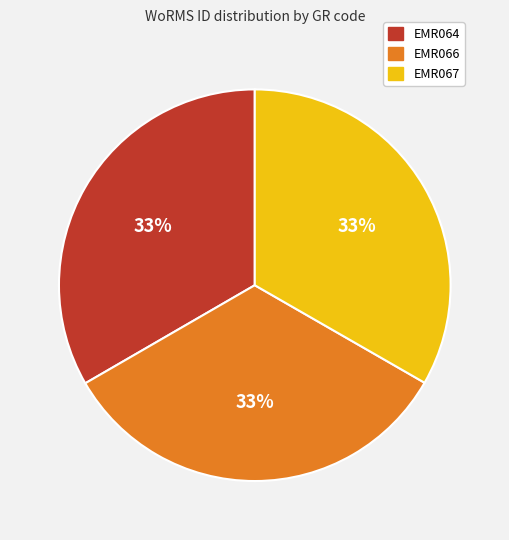

Does EMR066 represent more than half of the total?

No